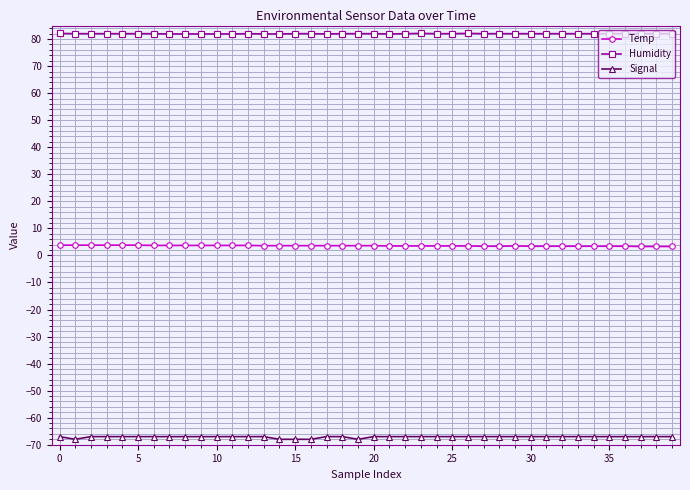

What is the difference between the second highest and second lowest values in the Signal series?

1.0